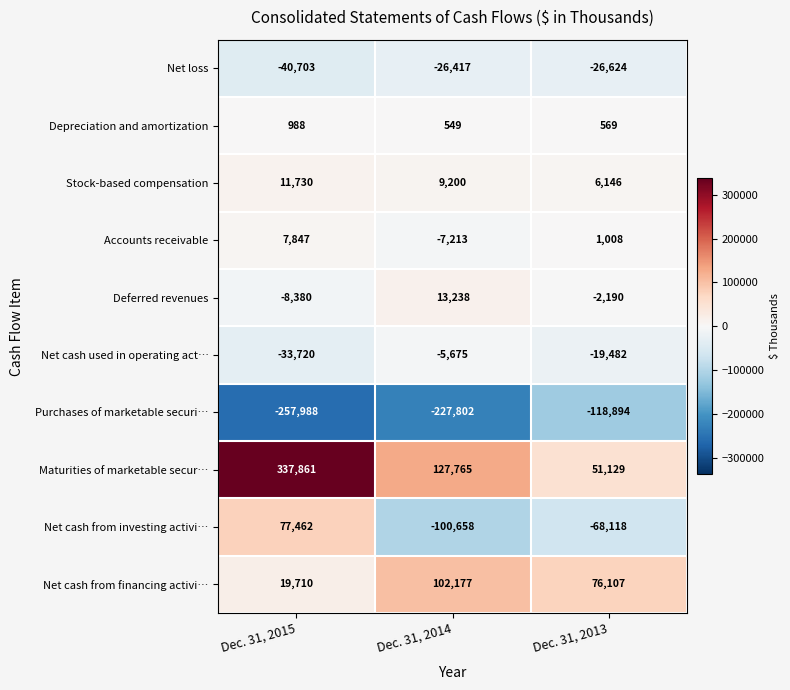

What is the total value across all series at Dec. 31, 2015?

114807